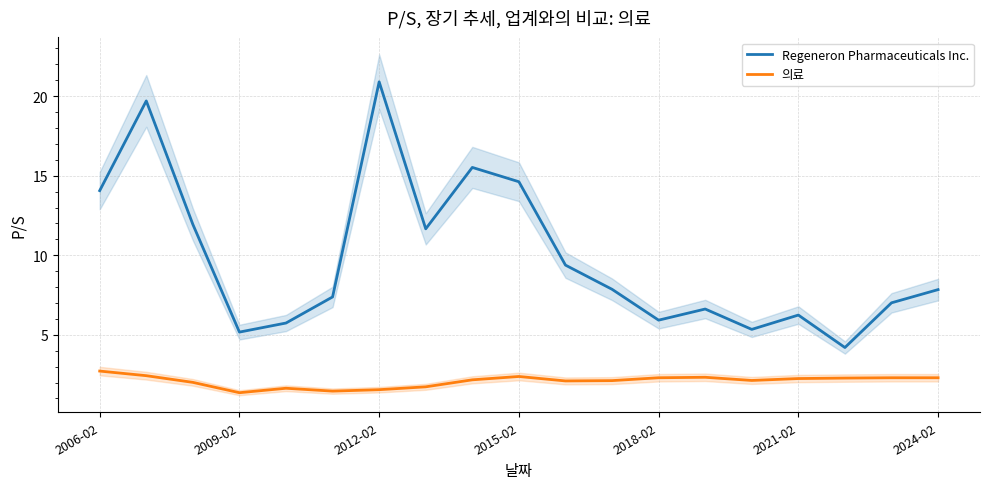

True or false: 의료 has more than 1 points higher than both neighbors.

True